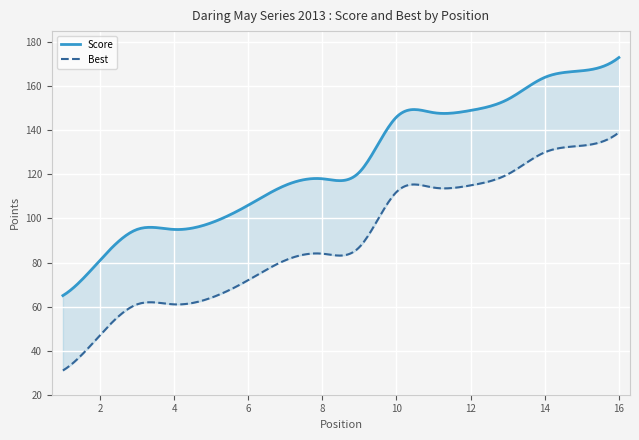

How many lines are shown in the chart?

2